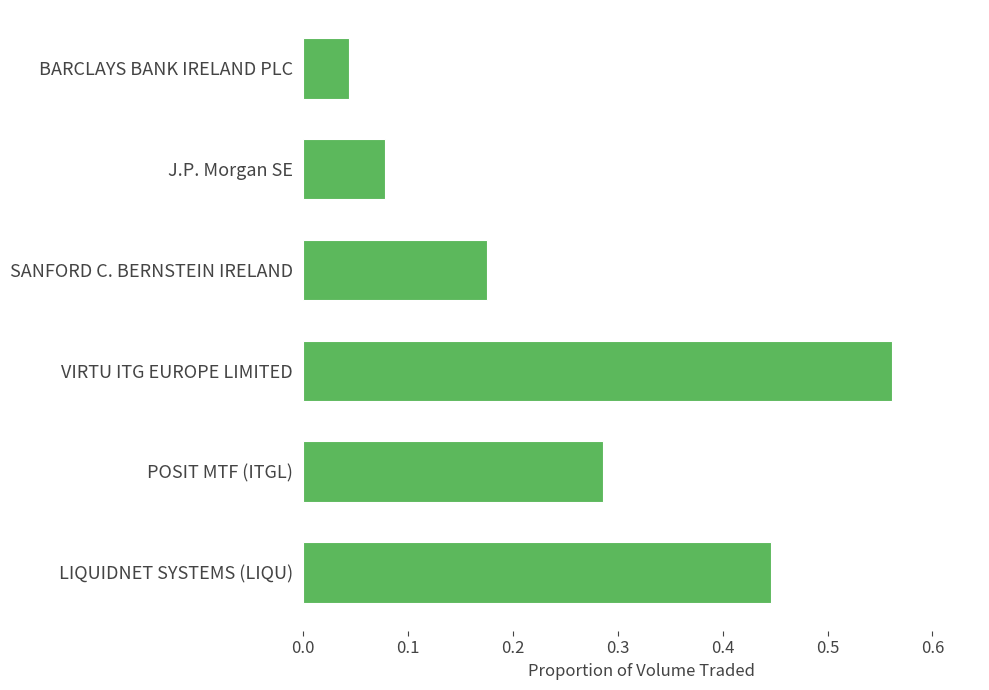

Does the chart contain any negative values?

No